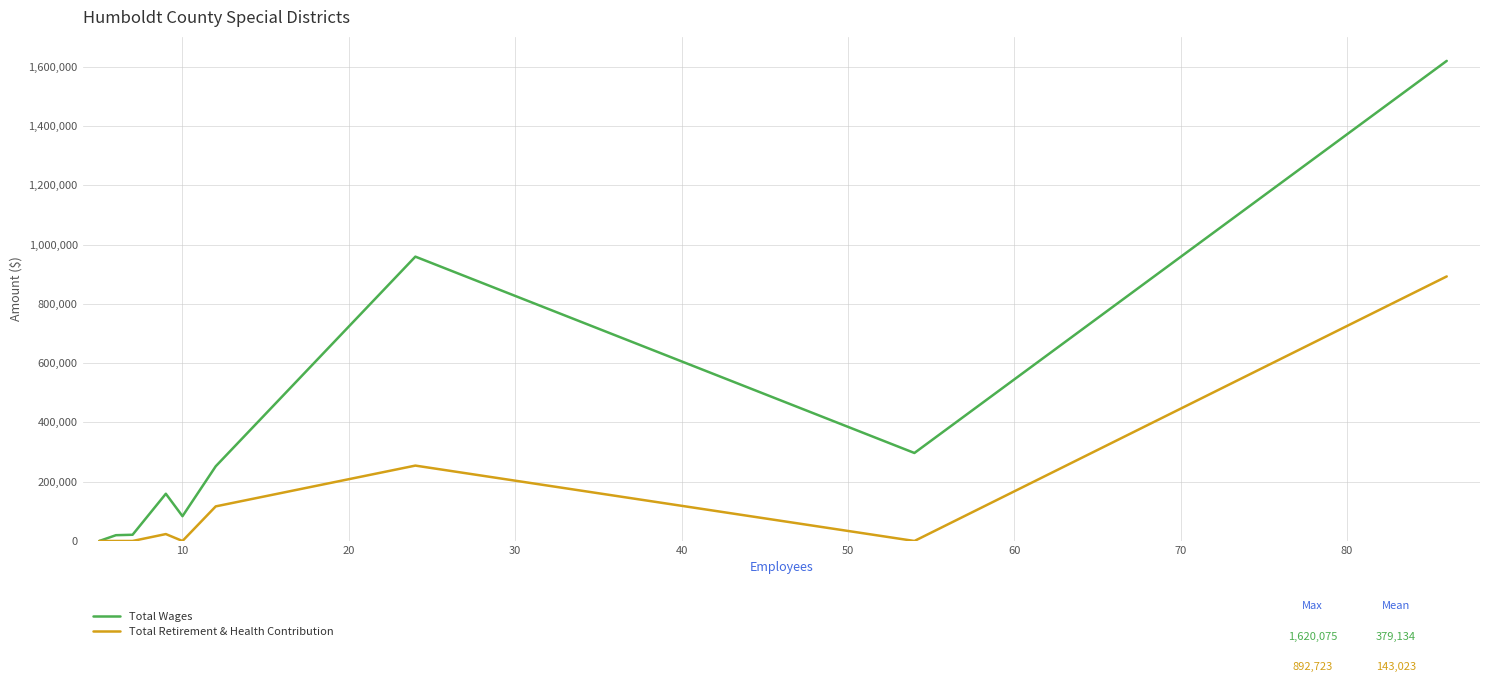

List the series in order of their overall mean, highest first.

Total Wages, Total Retirement & Health Contribution